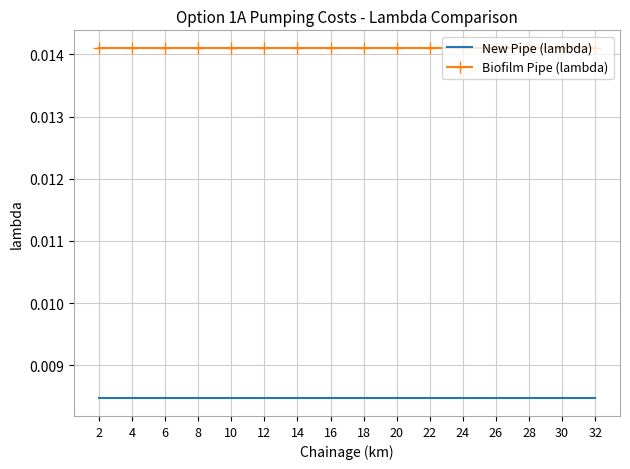

Which series has the largest total across all categories?

Biofilm Pipe (lambda)